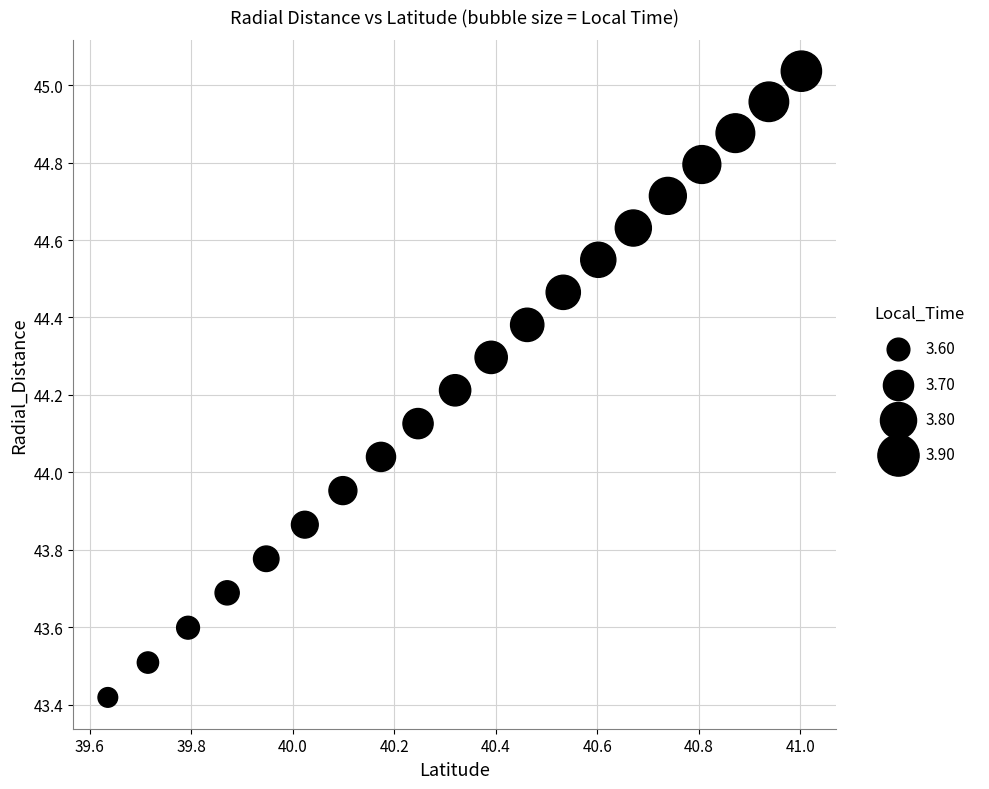

What is the range of Y values (max minus min)?

1.6